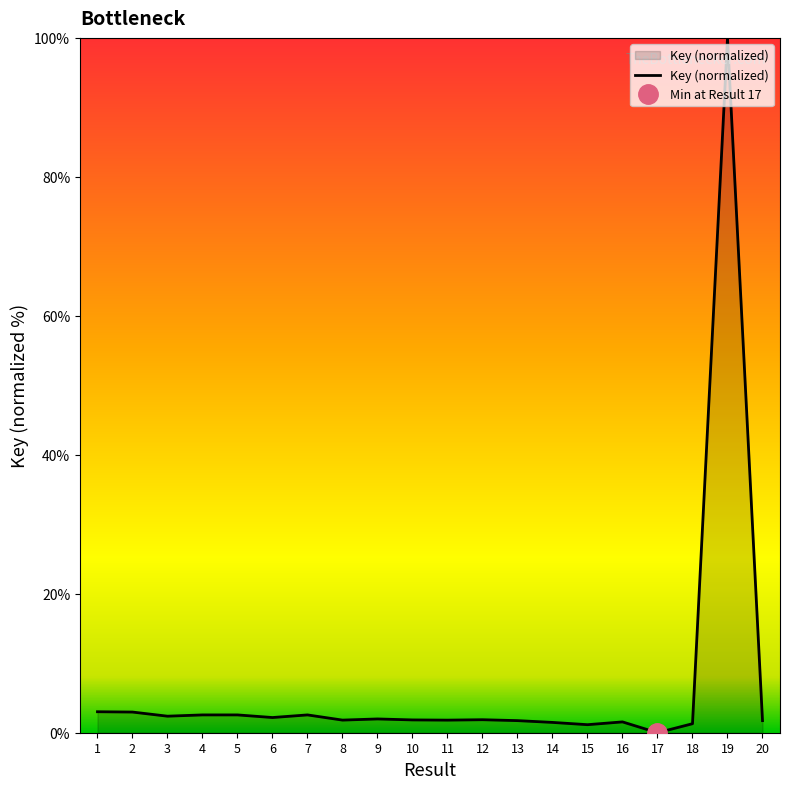

Rank the categories by value from highest to lowest.

19, 1, 2, 4, 7, 5, 3, 6, 9, 12, 10, 8, 11, 13, 20, 16, 14, 18, 15, 17